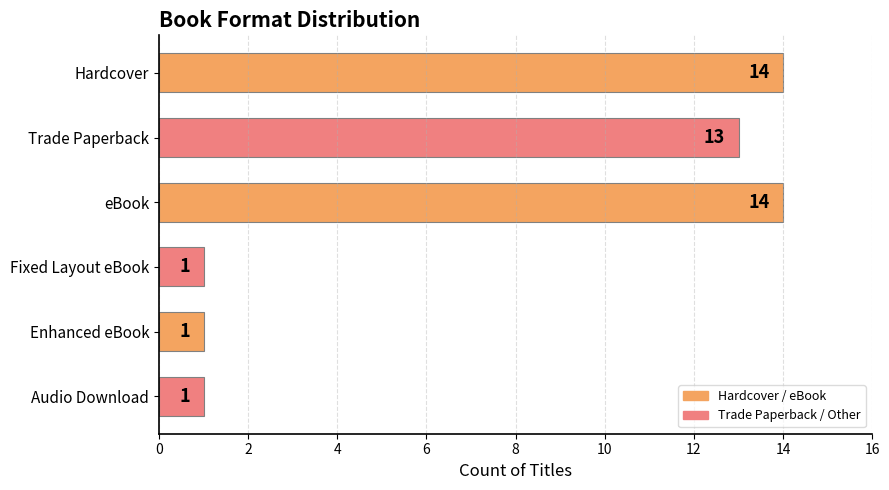

The chart shows a value of 14 at eBook. True or false?

True